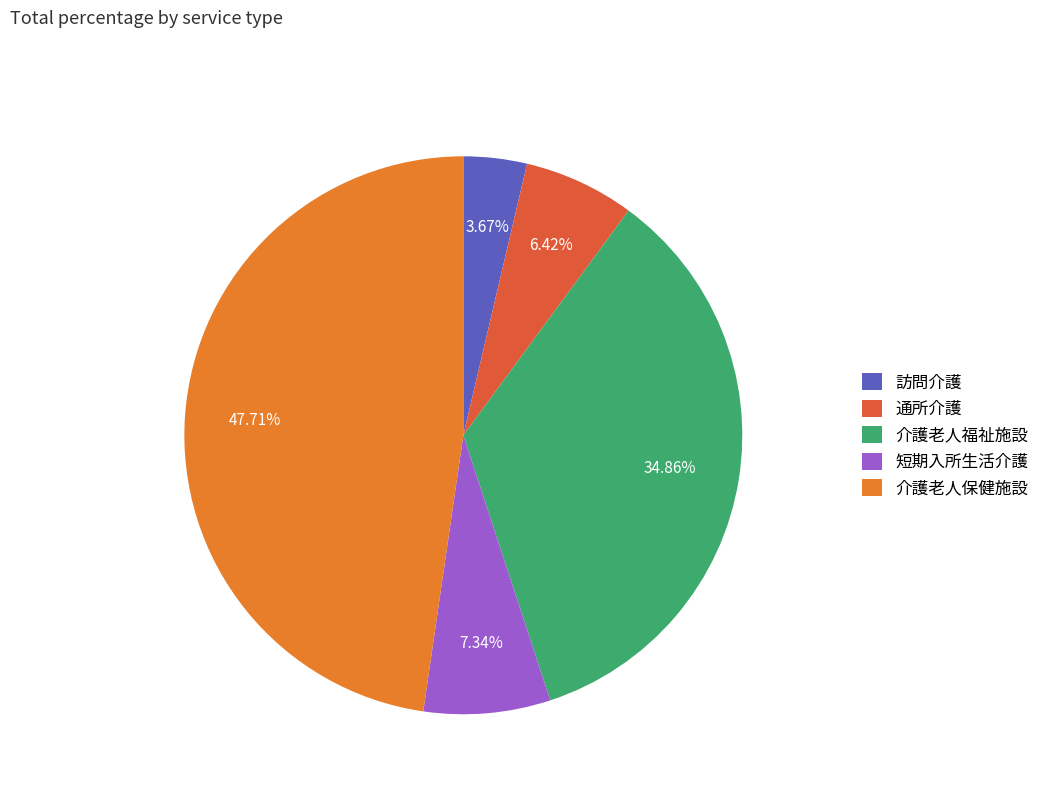

What percentage do 通所介護 and 介護老人保健施設 together represent?

54.1%